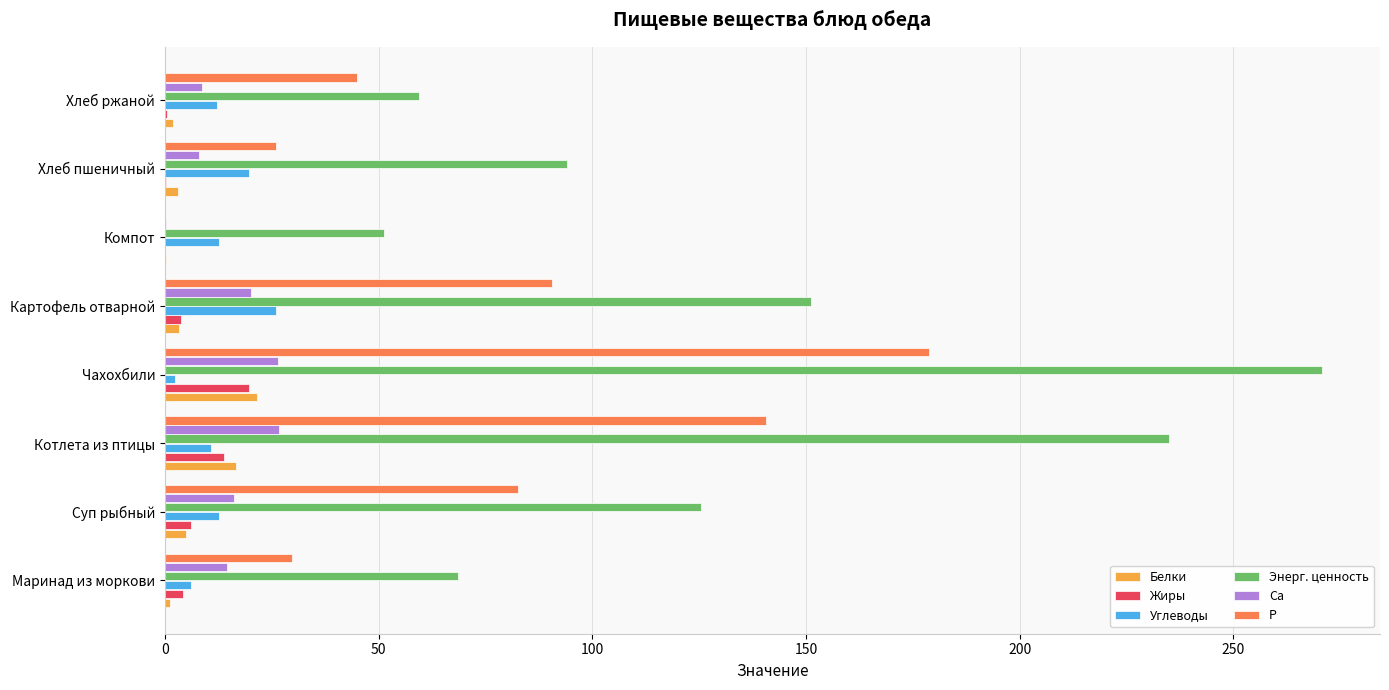

What is the total value across all series at Котлета из птицы?

443.4